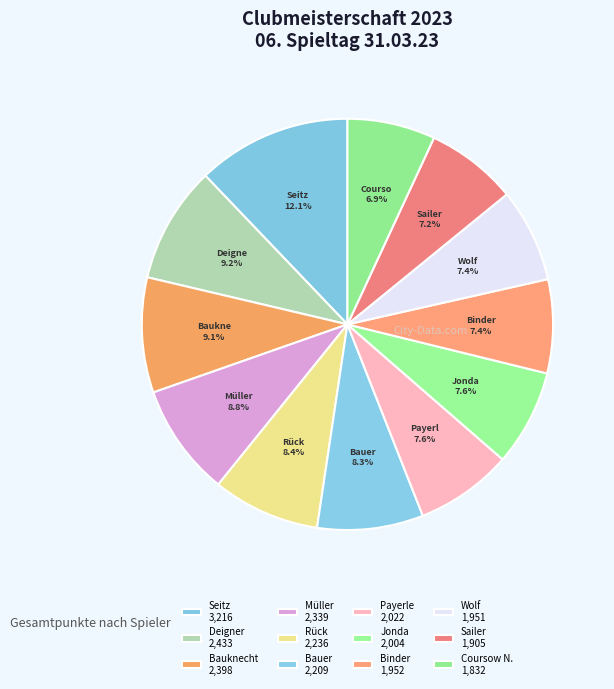

Rank the categories by value from lowest to highest.

Coursow N., Sailer, Wolf, Binder, Jonda, Payerle, Bauer, Rück, Müller, Bauknecht, Deigner, Seitz